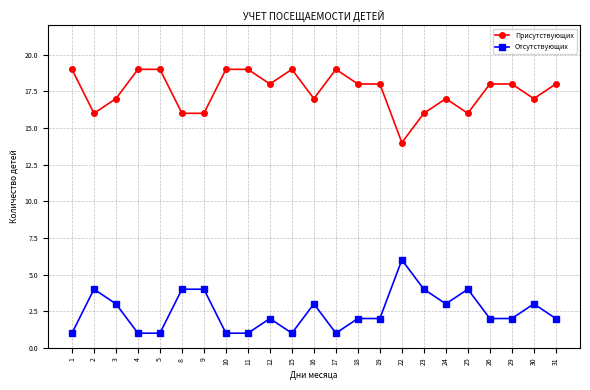

Reading left to right, transcribe all the data shown in this chart.

Присутствующих: 19	16	17	19	19	16	16	19	19	18	19	17	19	18	18	14	16	17	16	18	18	17	18
Отсутствующих: 1	4	3	1	1	4	4	1	1	2	1	3	1	2	2	6	4	3	4	2	2	3	2